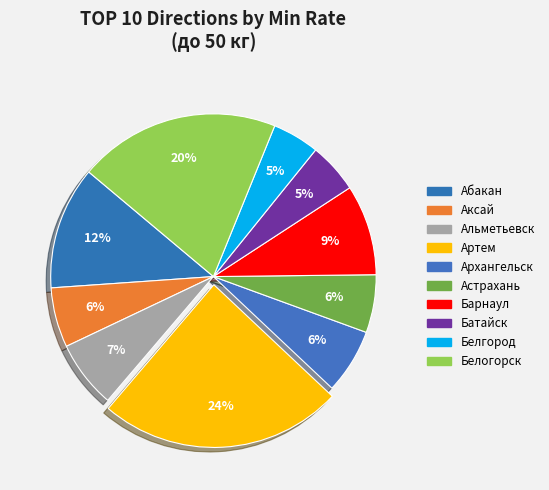

How many slices are in this pie chart?

10